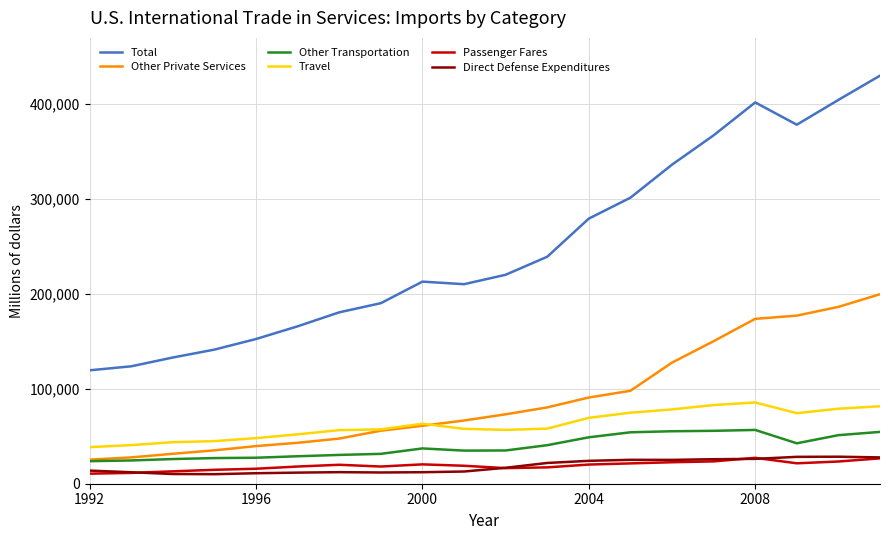

True or false: Passenger Fares and Other Transportation intersect in this chart.

False